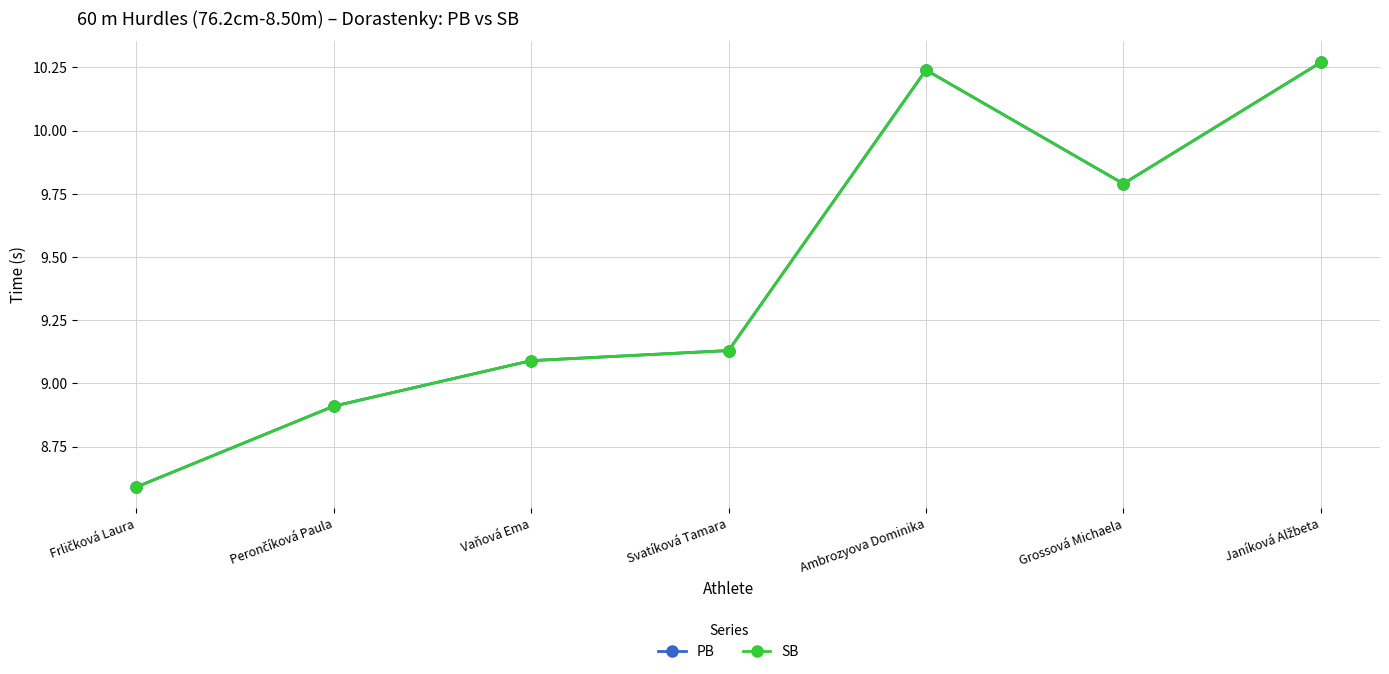

Is this an area chart (filled region under the line)?

No